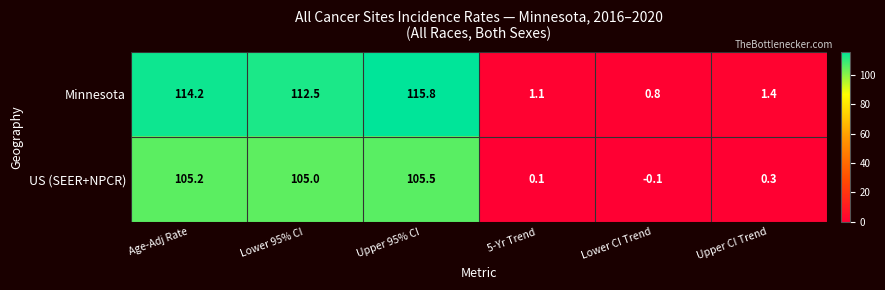

True or false: US (SEER+NPCR) has a value of -0.0 at Lower CI Trend.

False